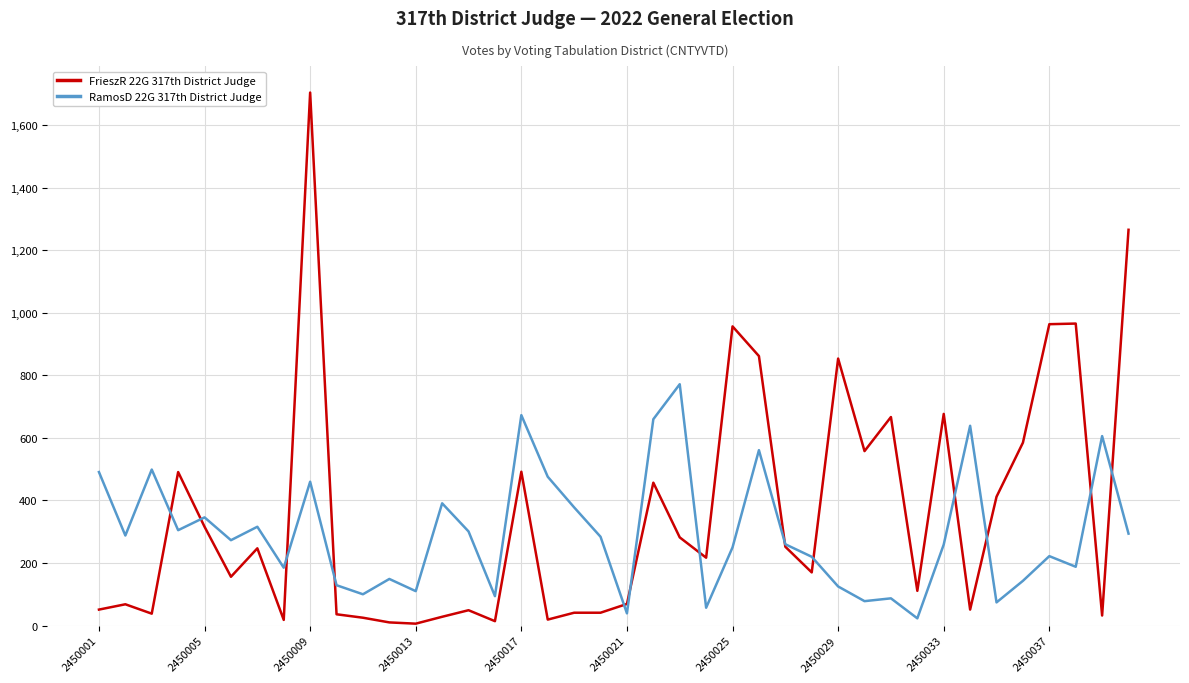

Rank the series by their maximum value, from lowest to highest.

RamosD 22G 317th District Judge, FrieszR 22G 317th District Judge